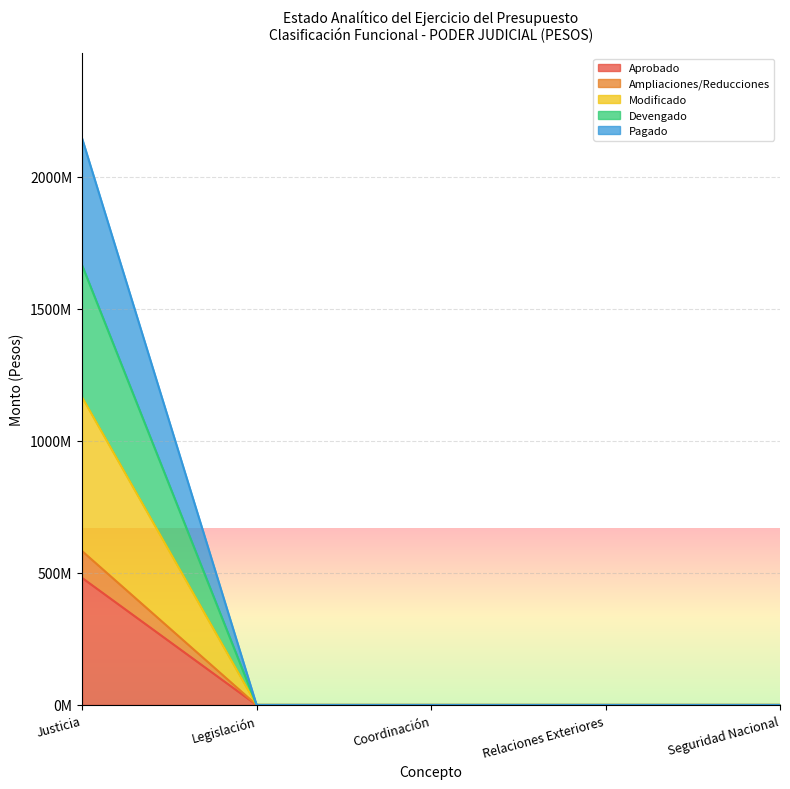

At which category does the chart reach its minimum across all series?

Legislación